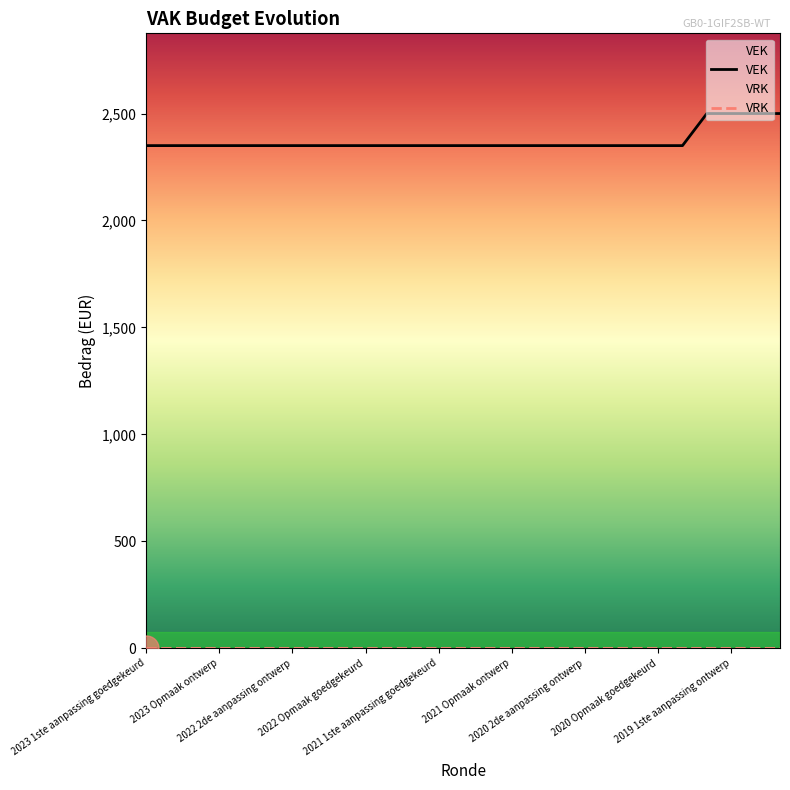

What is the total value across all series at 25?

2500